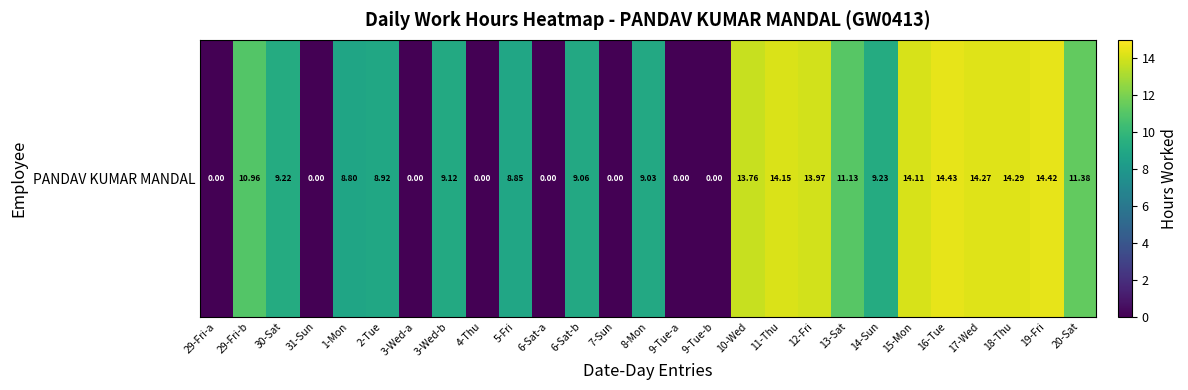

What is the difference between the second highest and second lowest values?

14.4